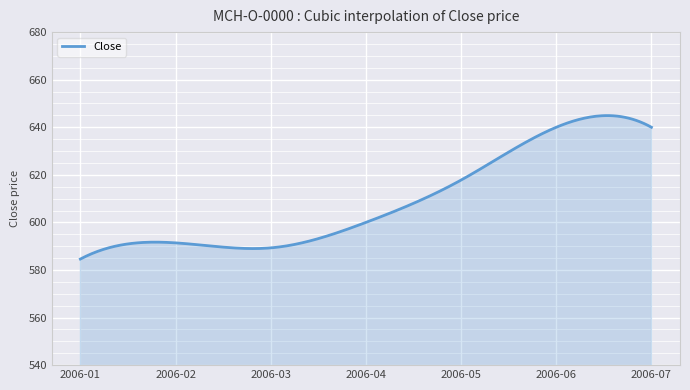

What is the smallest value displayed?

584.6